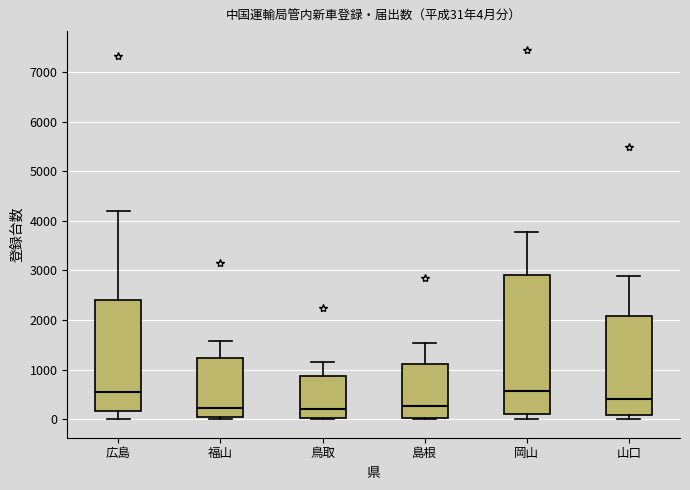

Which box is the tallest, from its lower edge to its upper edge?

岡山